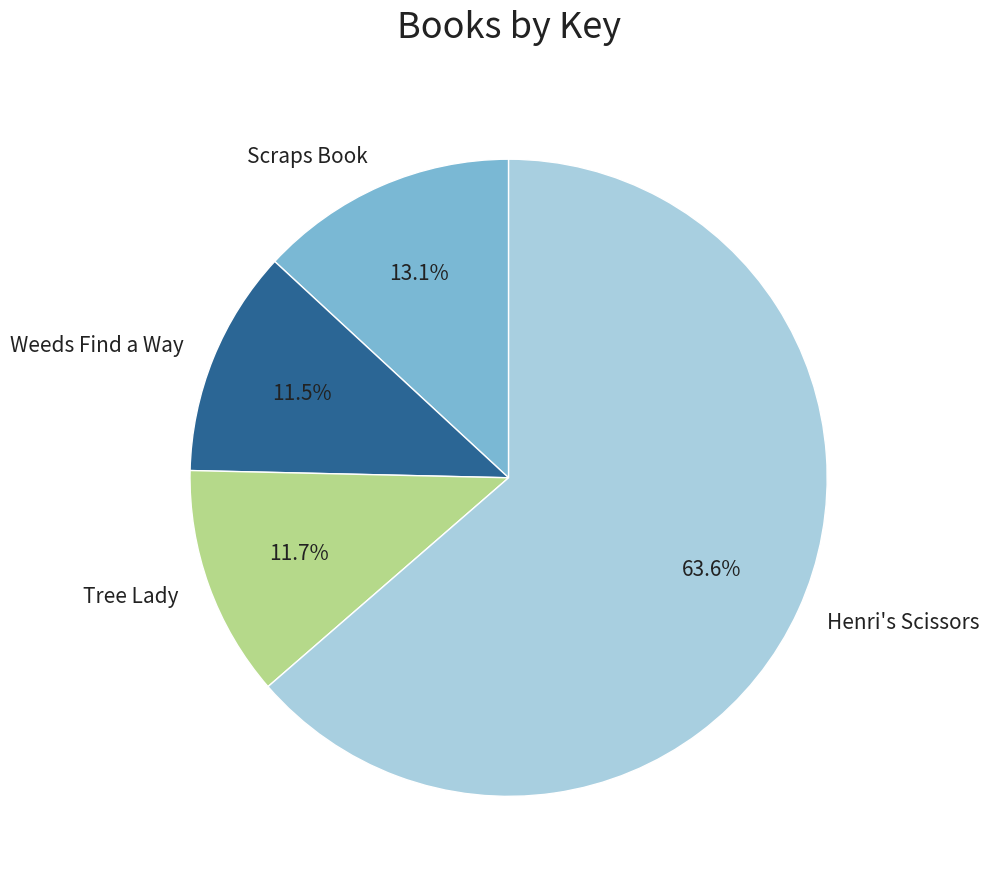

Combined, what portion of the pie is Henri's Scissors and Tree Lady?

75.4%